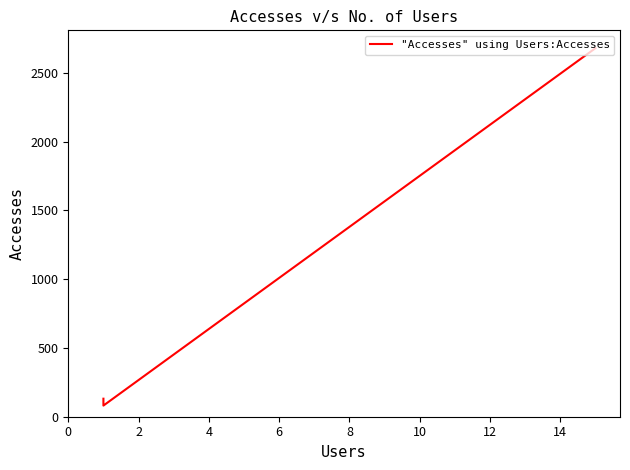

What is the smallest value displayed?

81